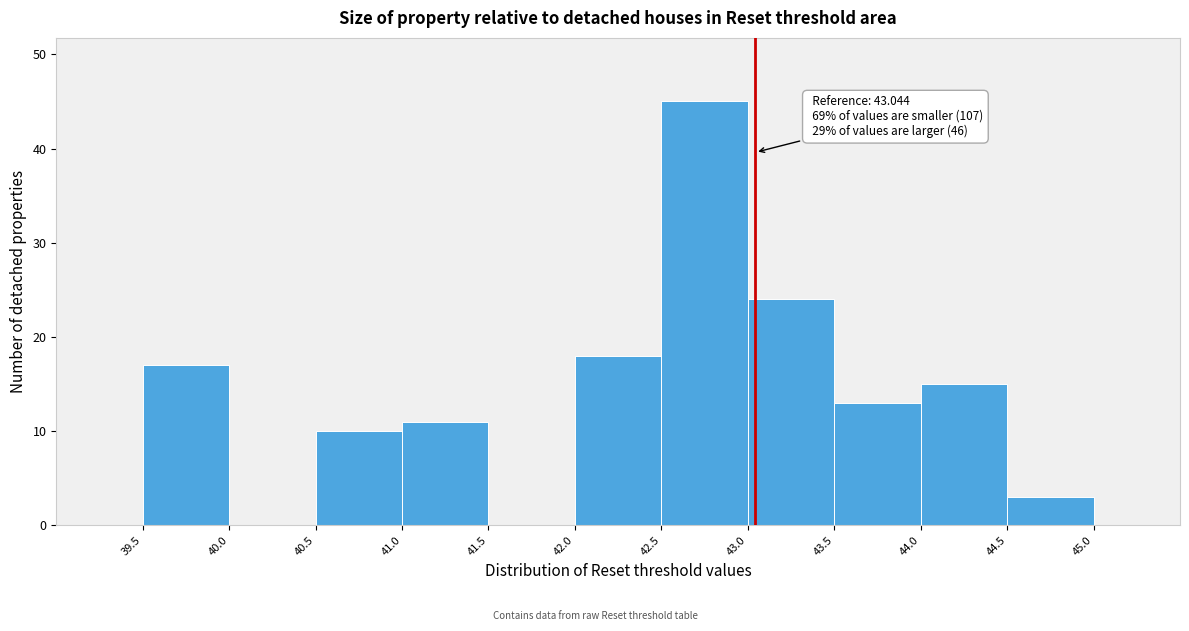

Over which range of the x-axis is the bar tallest?

42.5 to 43.0